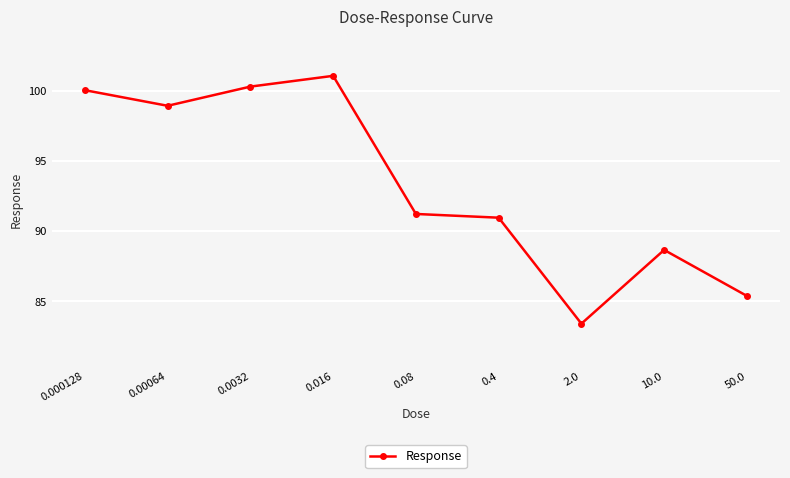

What is the change in value from 0.00064 to 50.0?

-13.6